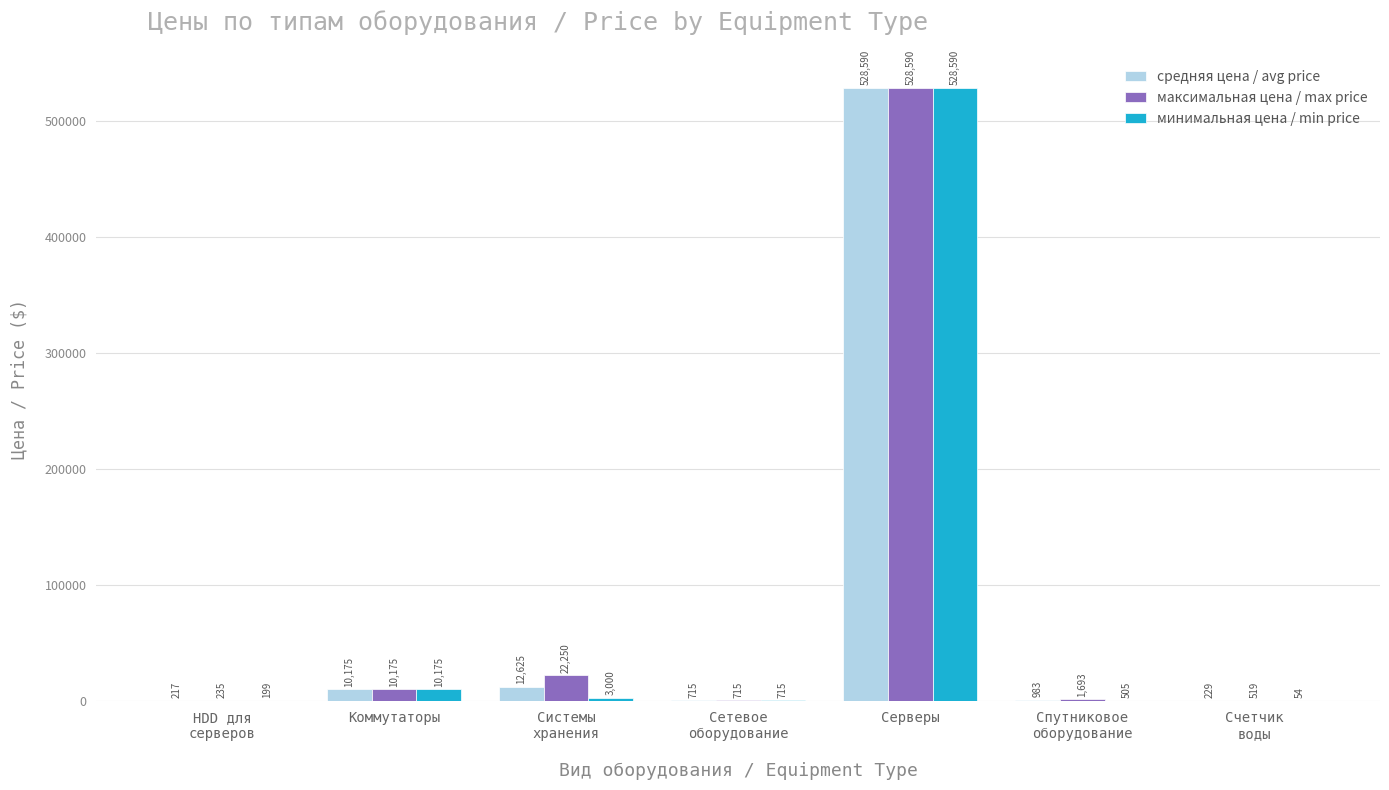

The value of максимальная цена / max price at Серверы is 528590.0. True or false?

True